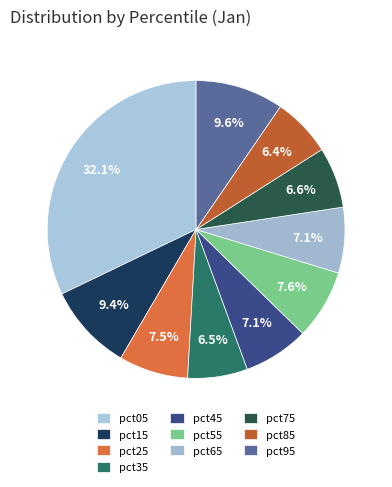

How many slices are in this pie chart?

10